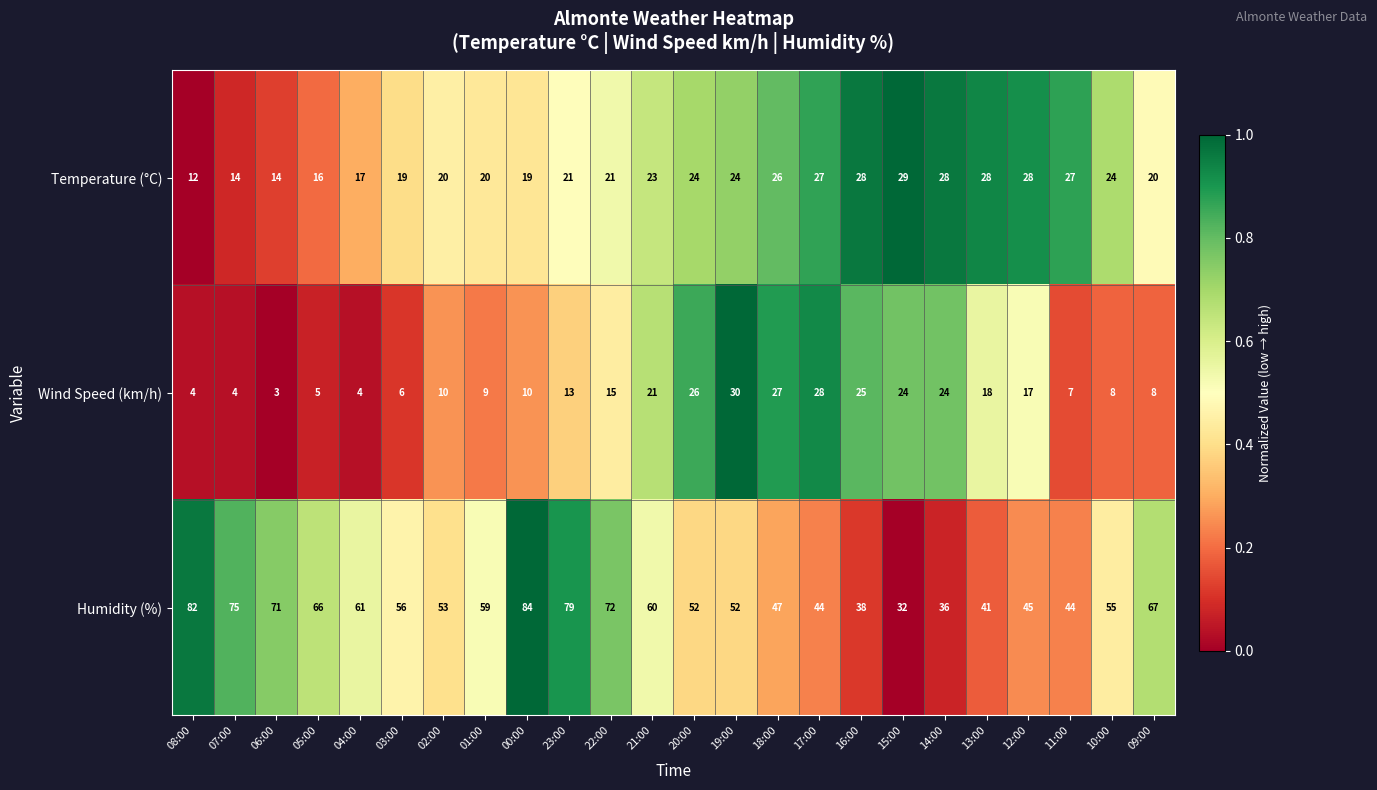

Where is Wind Speed (km/h) nearest to the value 16?

22:00